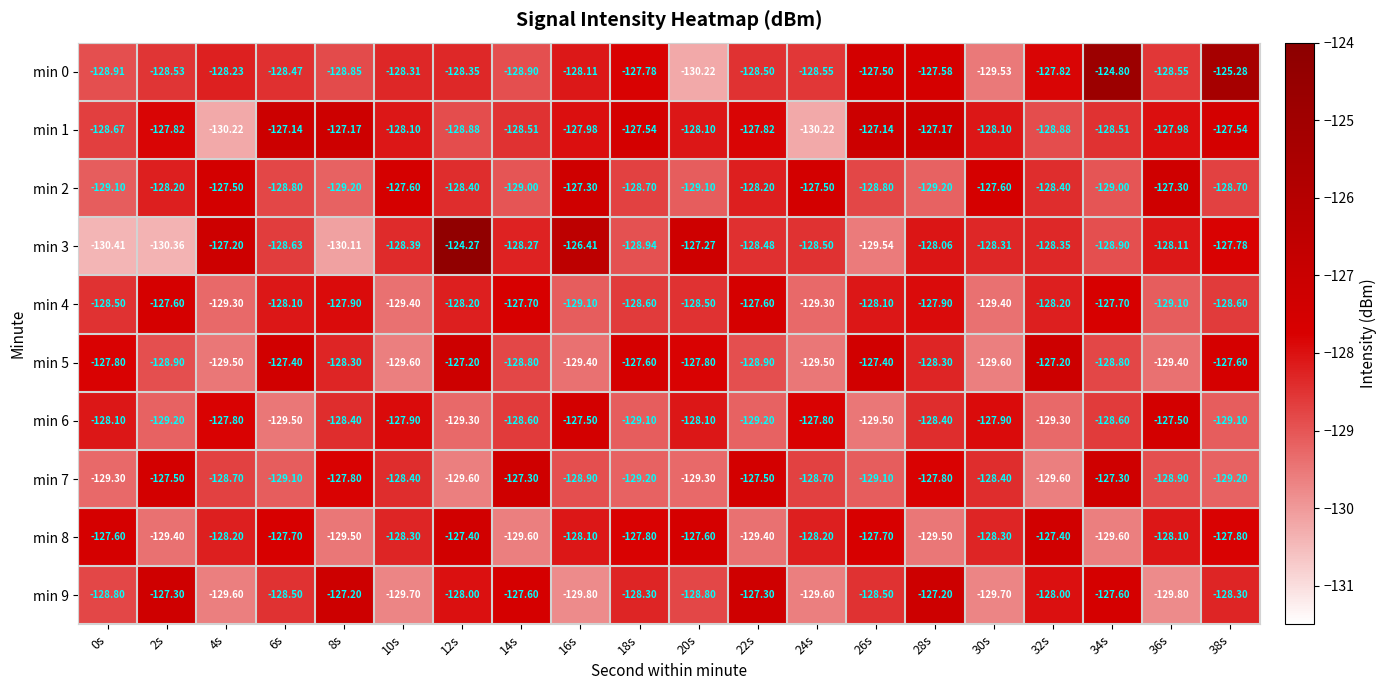

Is the value of min 4 at 4s greater than the value of min 8 at 24s?

No